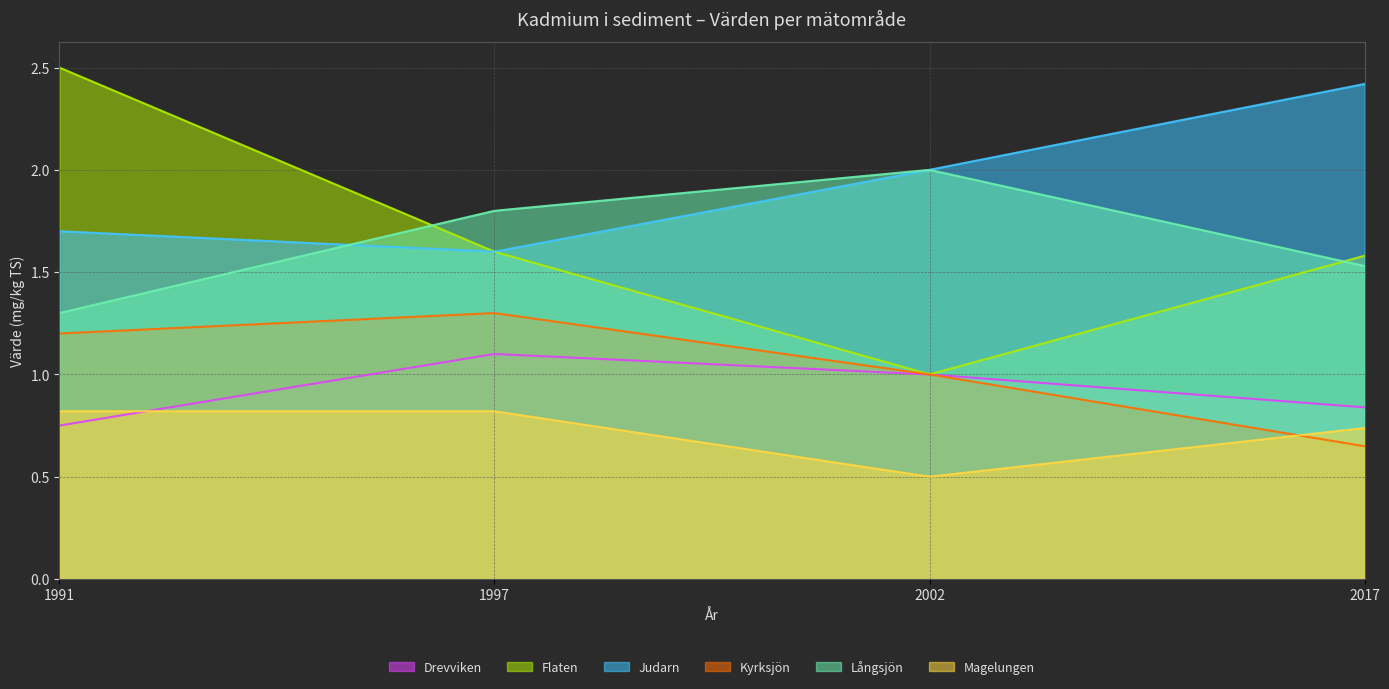

What is the difference between the maximum and minimum values in the Långsjön series?

0.7